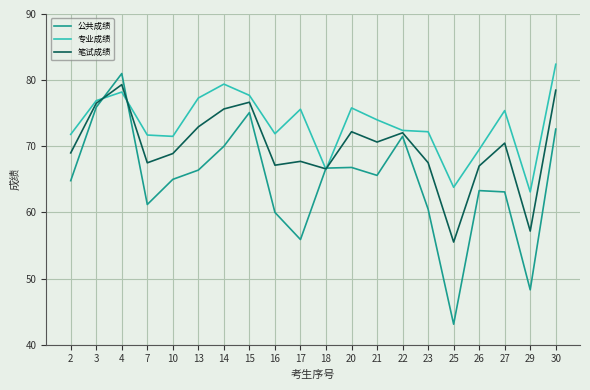

True or false: 公共成绩 has a value of 13.3 at 25.

False